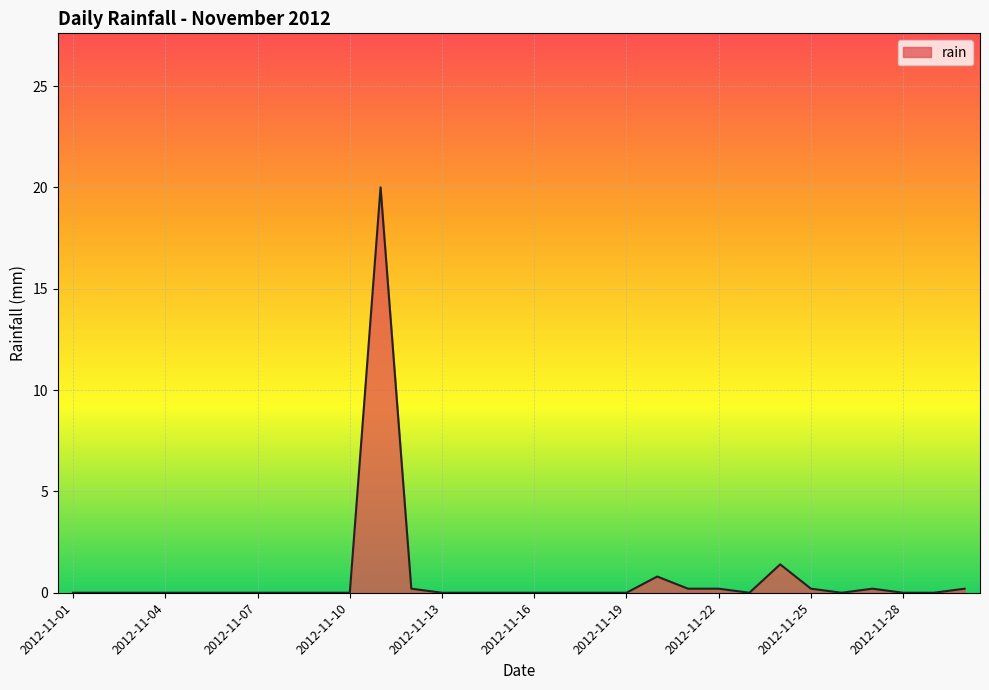

What is the maximum value shown in the chart?

20.0